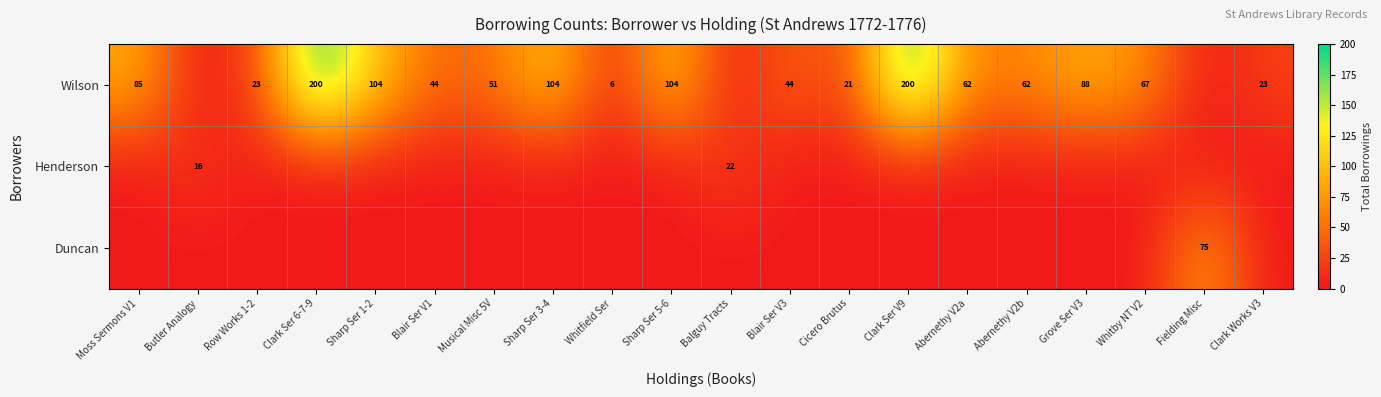

The Wilson series shows 104 at Sharp Ser 1-2. True or false?

True